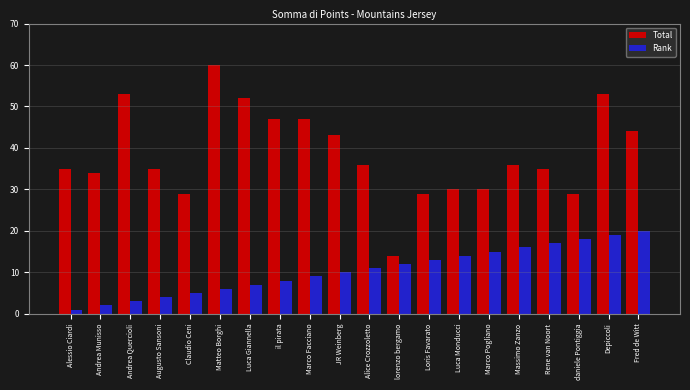

Reading right to left, extract all data points from this chart.

Total: 44	53	29	35	36	30	30	29	14	36	43	47	47	52	60	29	35	53	34	35
Rank: 20	19	18	17	16	15	14	13	12	11	10	9	8	7	6	5	4	3	2	1